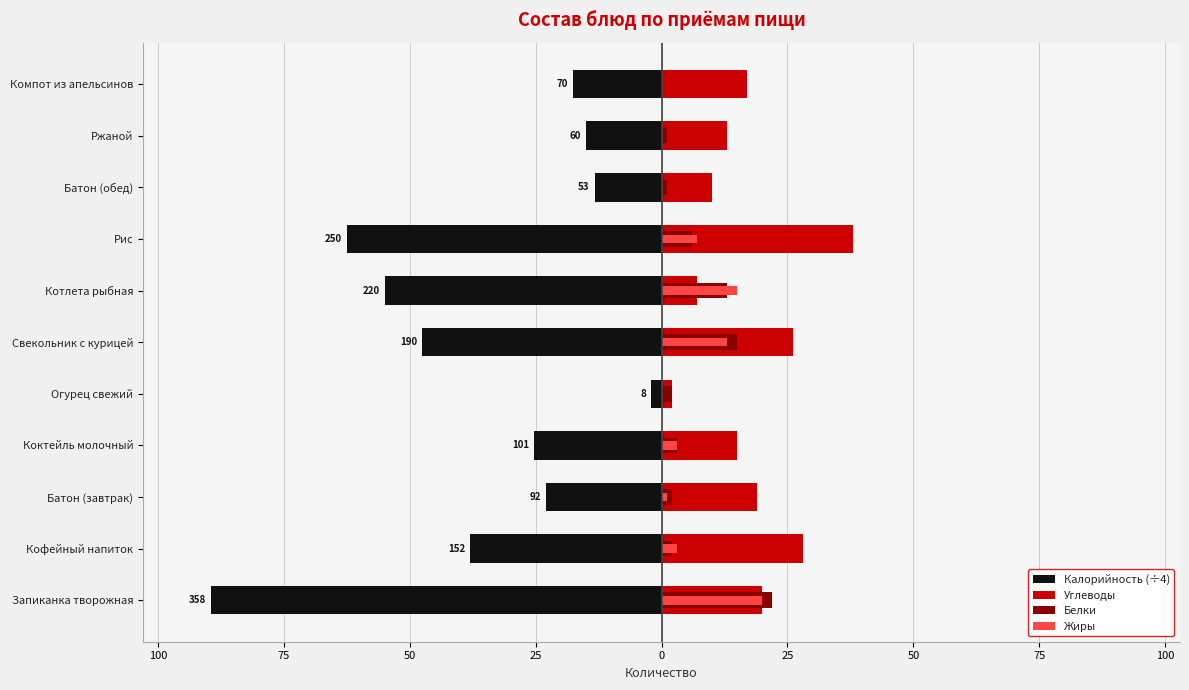

Which has a higher value, 50 or 25?

25